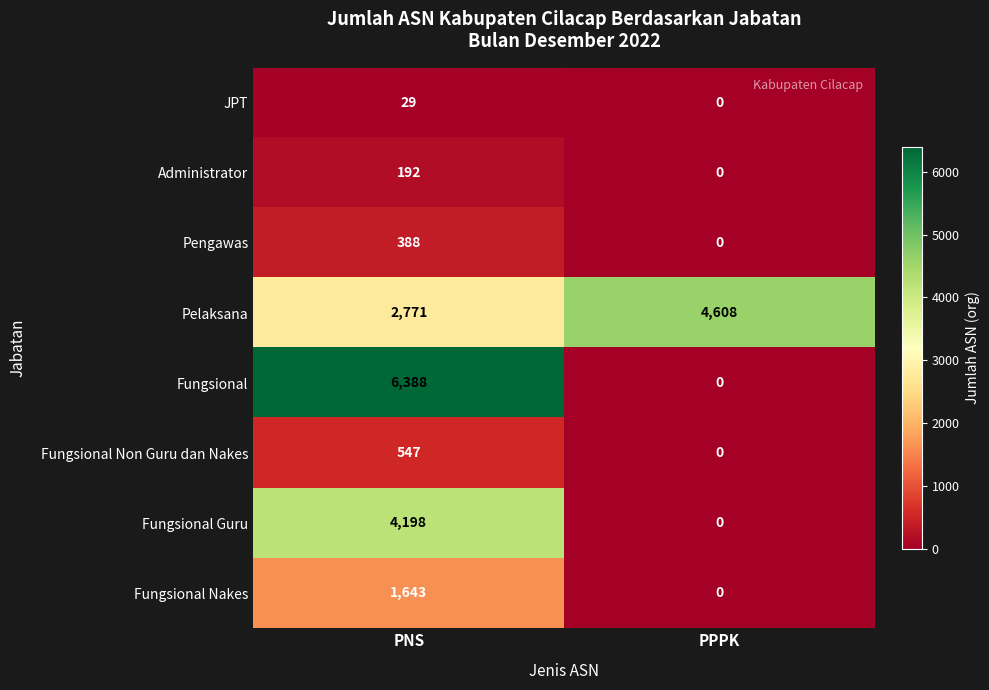

Read the Administrator value at PNS.

192